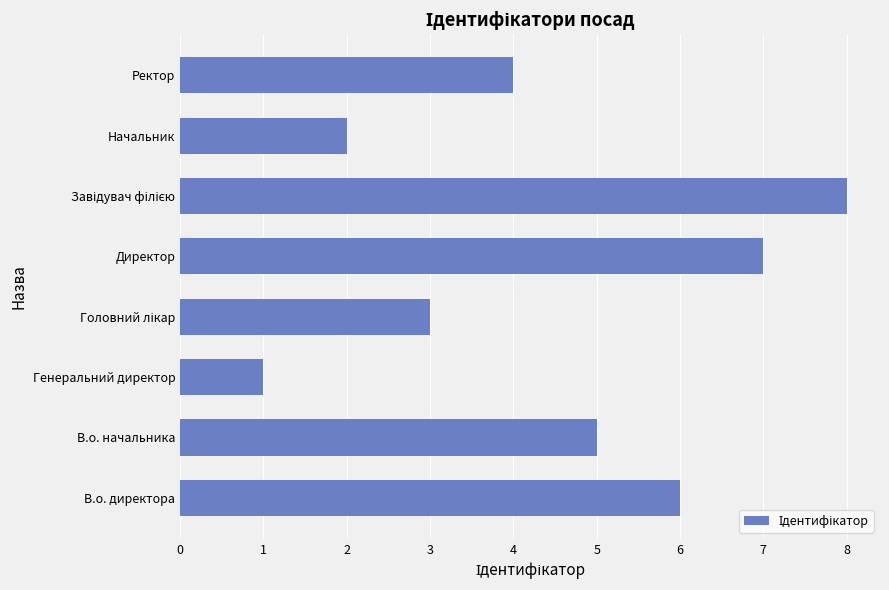

True or false: the data shows 0 at Генеральний директор.

False